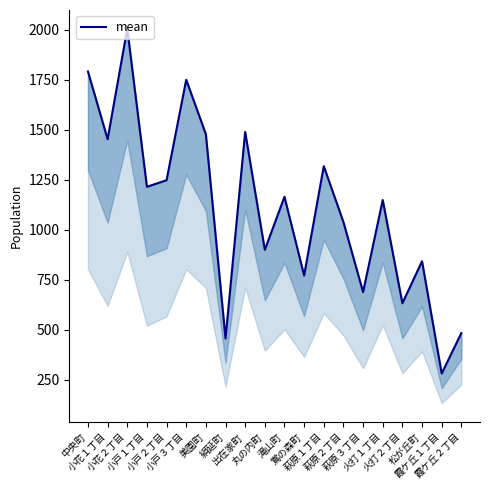

True or false: the data shows 1248 at 小戸２丁目.

True